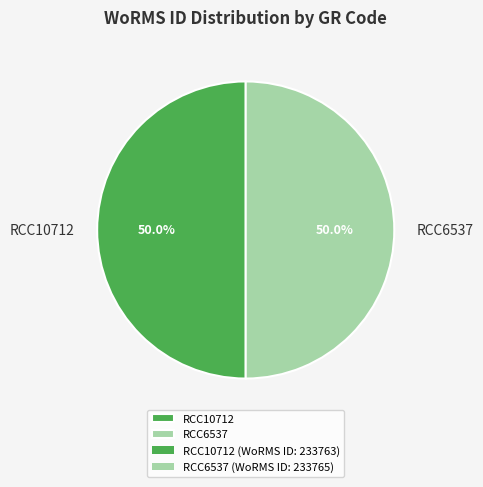

Combined, do RCC6537 and RCC10712 account for over 50%?

Yes